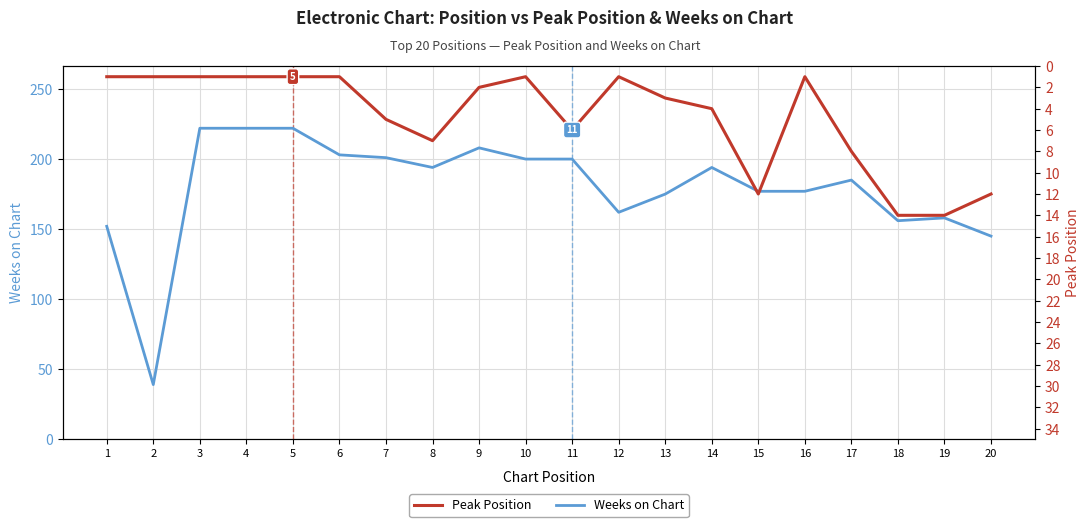

What is the highest value of the Peak Position series?

14